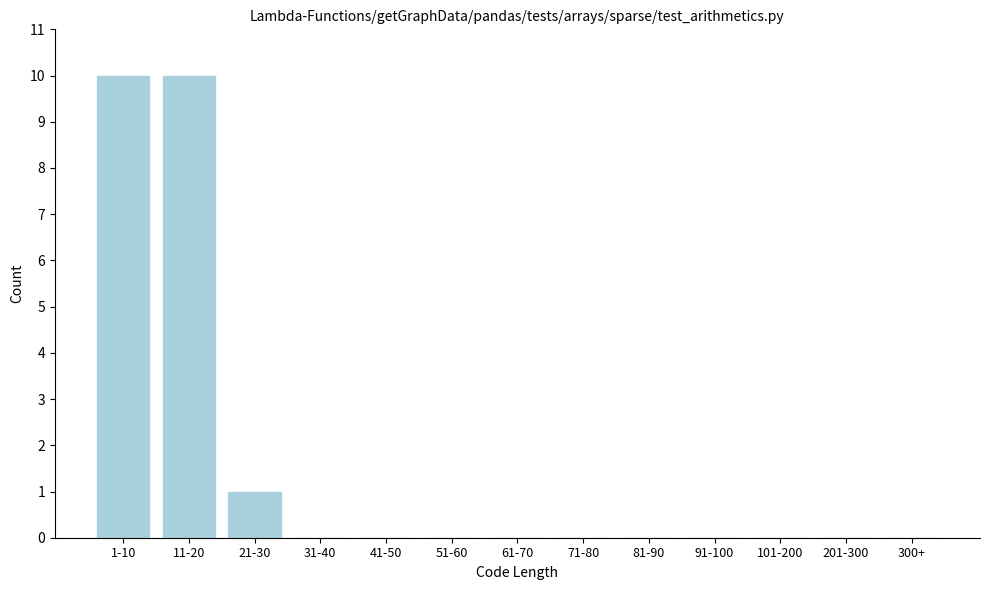

Reading left to right, extract all data points from this chart.

1-10=10	11-20=10	21-30=1	31-40=0	41-50=0	51-60=0	61-70=0	71-80=0	81-90=0	91-100=0	101-200=0	201-300=0	300+=0